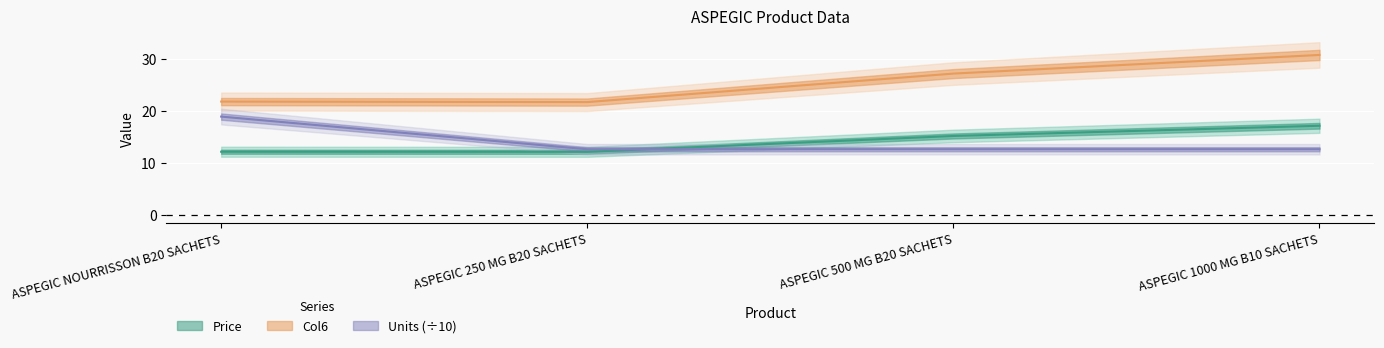

What is the label of the 4th point from the left?

ASPEGIC 1000 MG B10 SACHETS